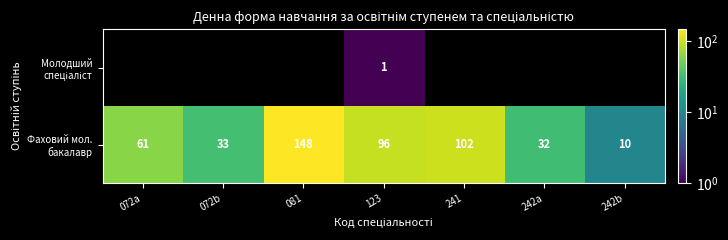

Count the number of categories in the chart.

7